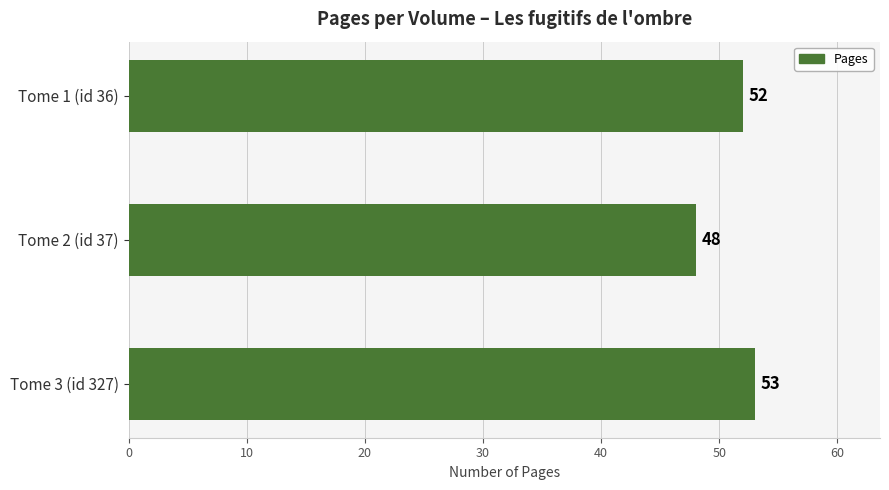

What is the change in value from Tome 2 (id 37) to Tome 3 (id 327)?

+5